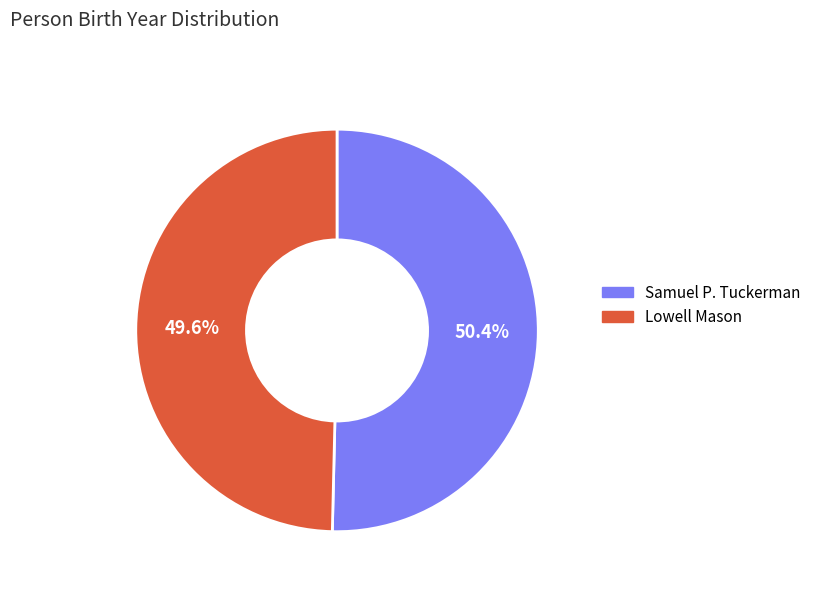

Which category has the biggest portion of the pie?

Samuel P. Tuckerman